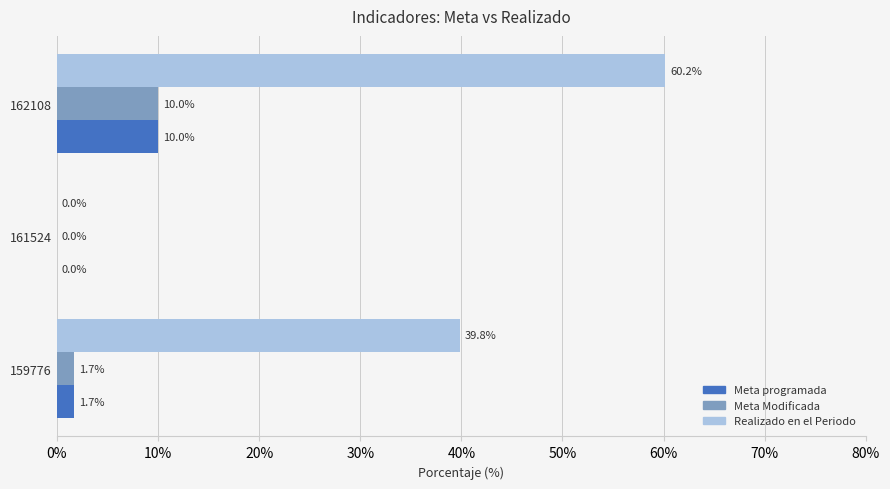

What is the sum of all Meta Modificada values?

11.7